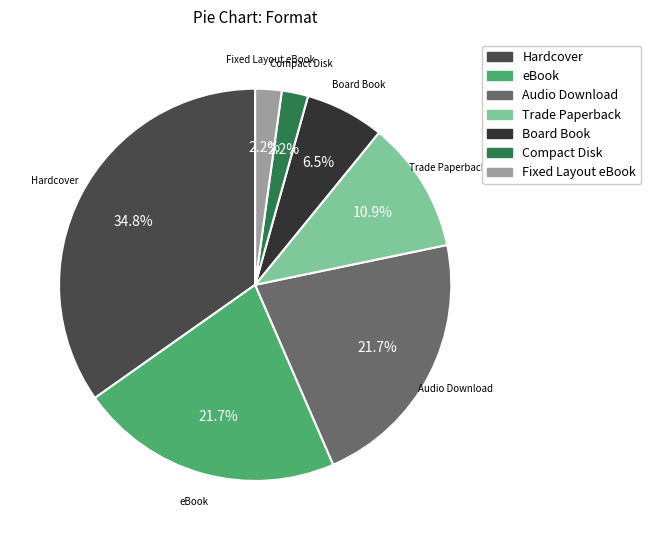

To the nearest percent, what is the difference between the Board Book and Audio Download slice percentages?

15%